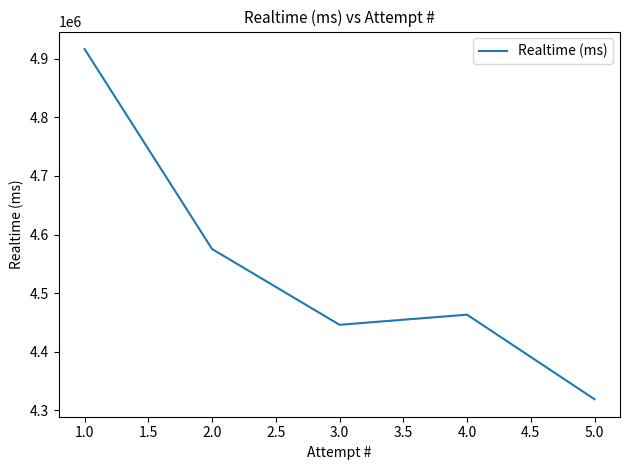

At which category does the data reach its first local valley?

3.0